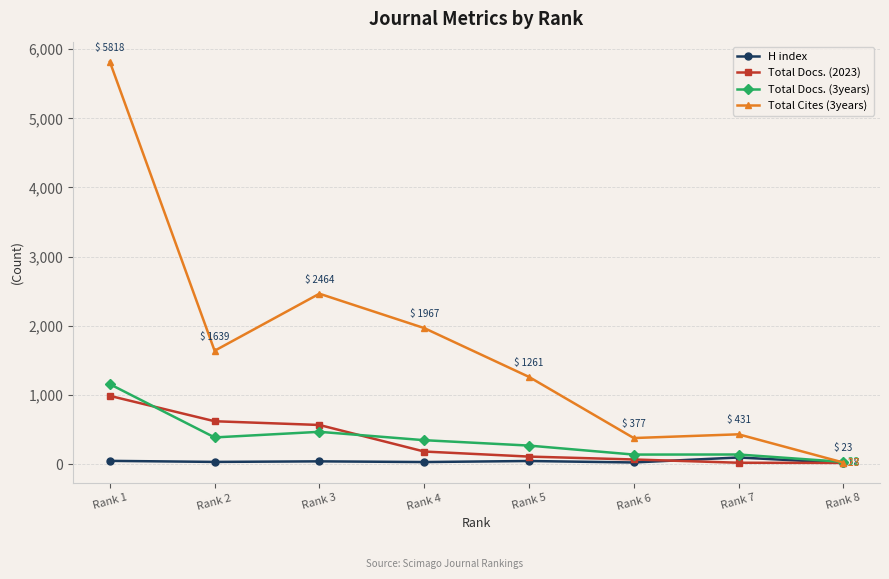

What is the difference between the highest and lowest values at Rank 1?

5771